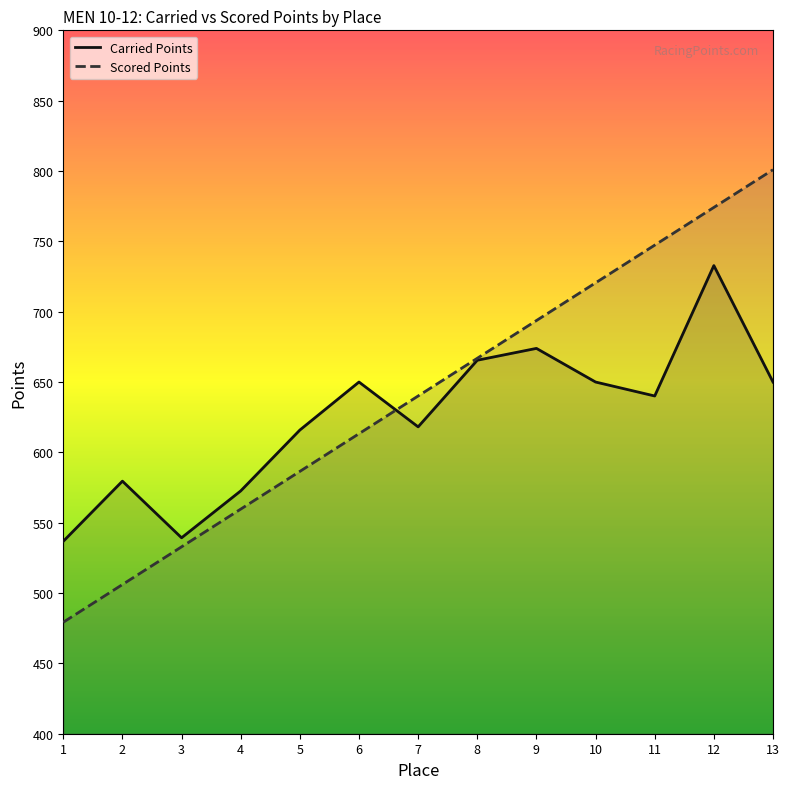

Which category has the highest value in the Carried Points series?

12